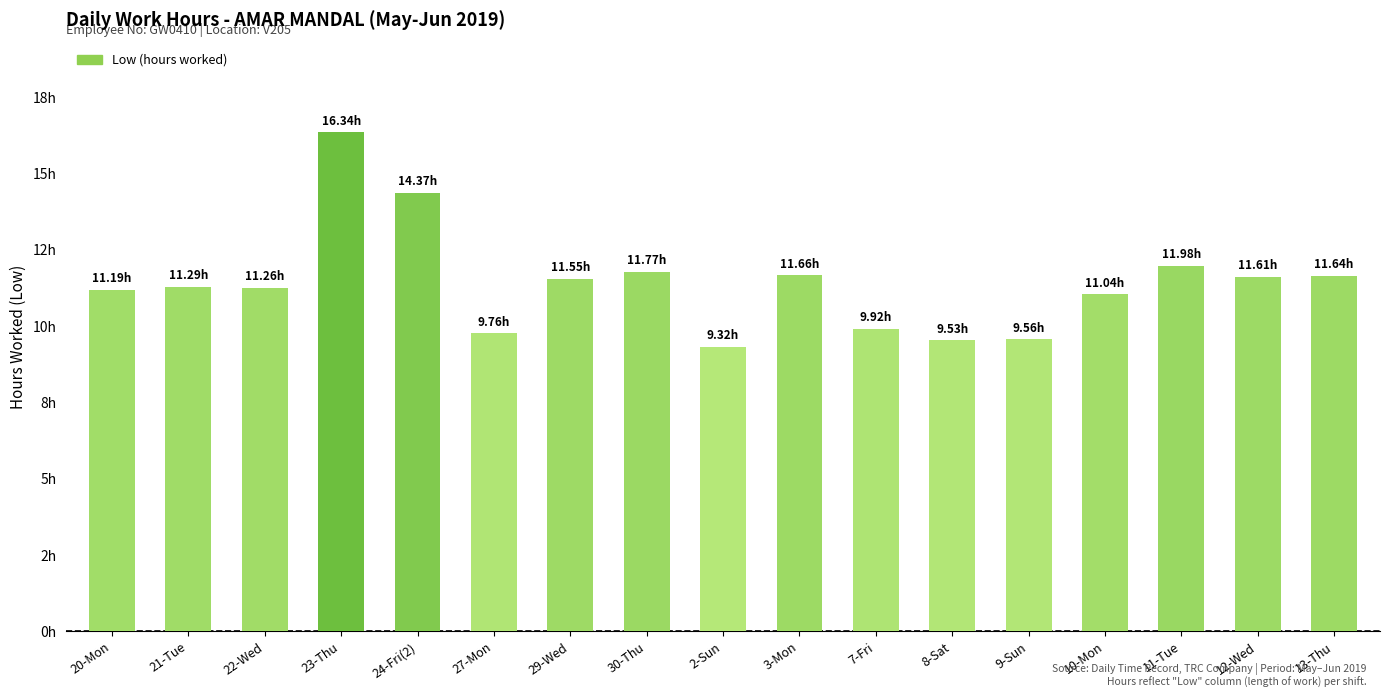

Rank the categories by value from highest to lowest.

23-Thu, 24-Fri(2), 11-Tue, 30-Thu, 3-Mon, 13-Thu, 12-Wed, 29-Wed, 21-Tue, 22-Wed, 20-Mon, 10-Mon, 7-Fri, 27-Mon, 9-Sun, 8-Sat, 2-Sun